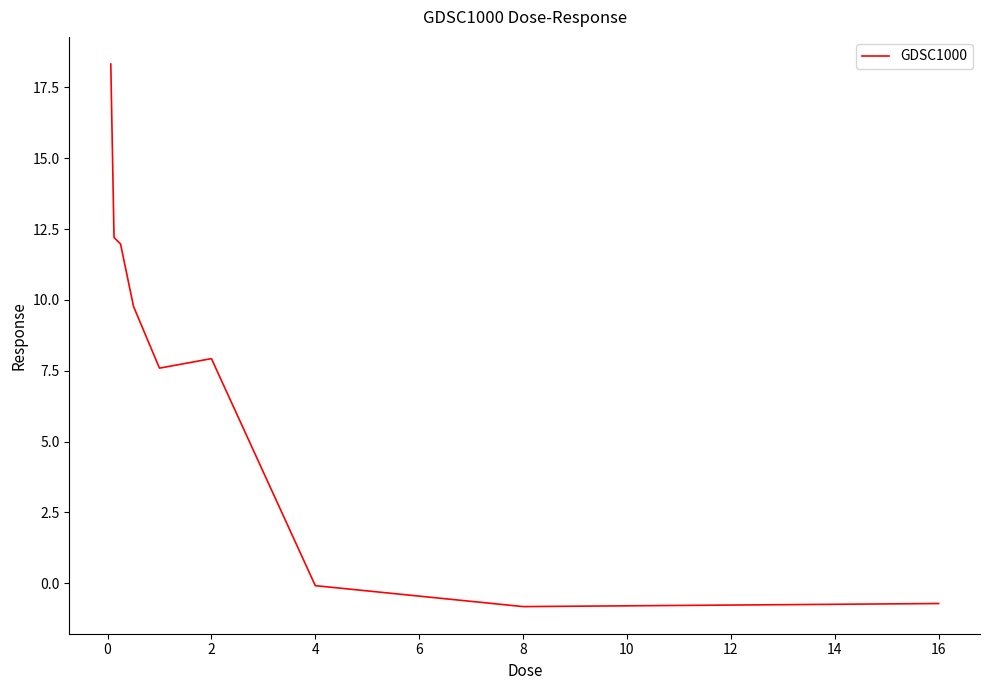

What is the maximum value shown in the chart?

18.3